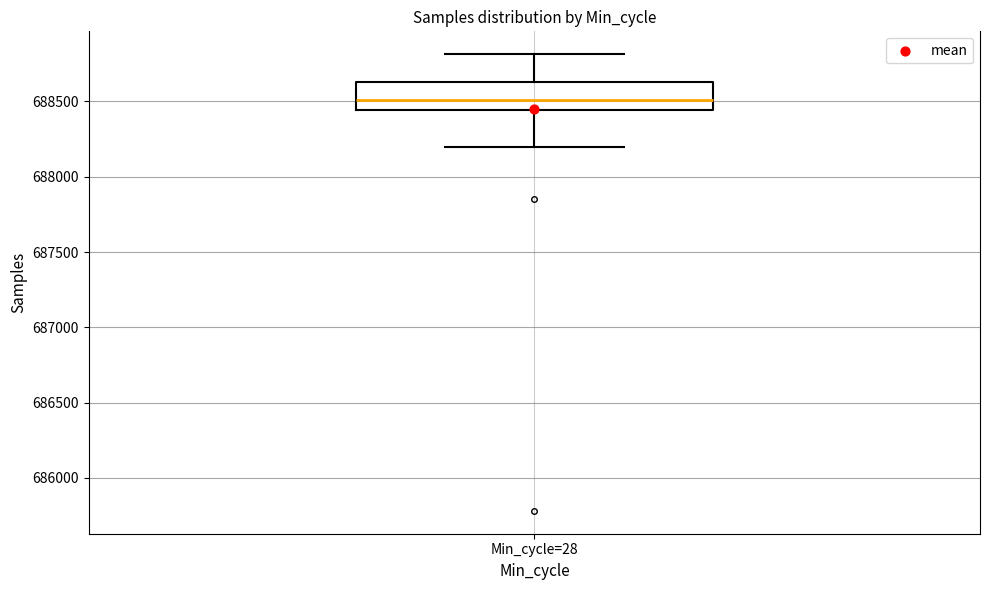

Read this box plot against the y-axis: the position of the median line, the range covered by the box, and the ends of both whiskers. The values are not printed on the chart, so give them approximately, as read against the axis.

median 688500, box 688450 to 688650, whiskers 688200 to 688800